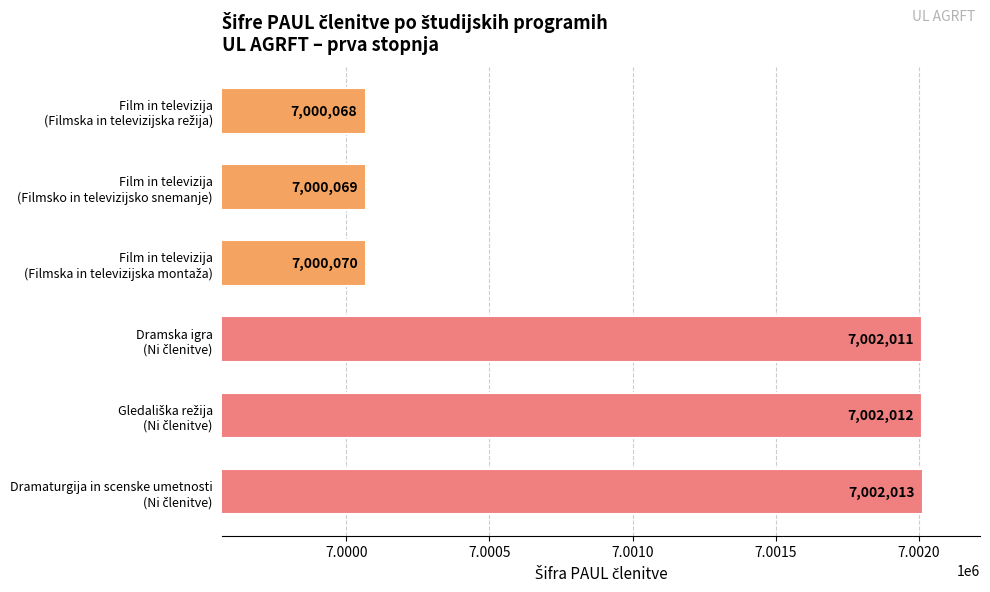

Are the bars grouped side by side (vs. stacked)?

No